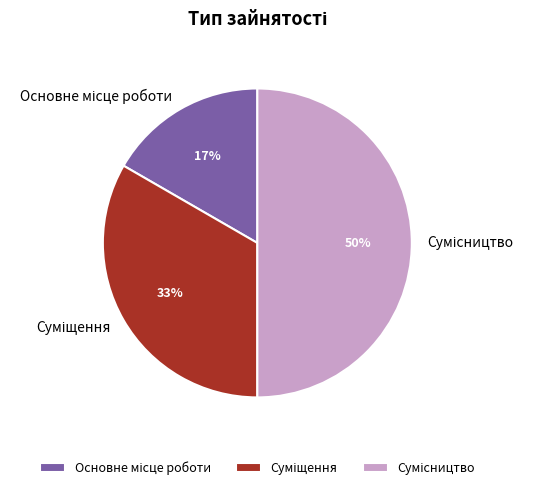

To the nearest percent, what is the difference between the largest and smallest slice percentages?

33%